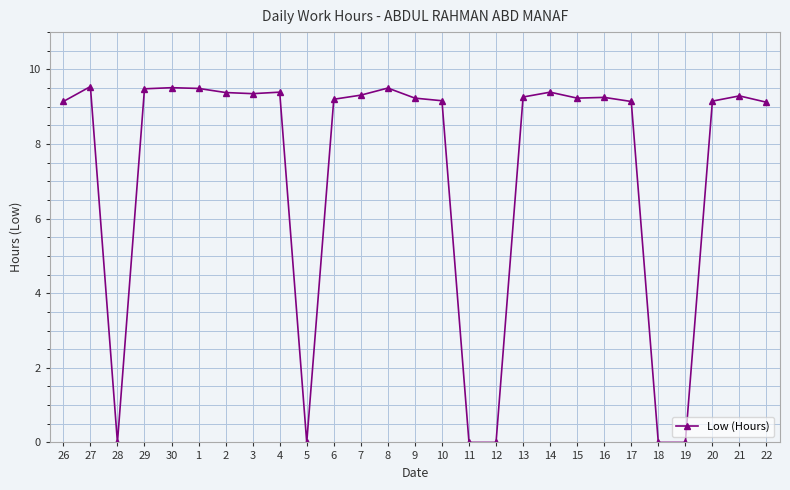

What is the difference between the second highest and minimum values?

9.5